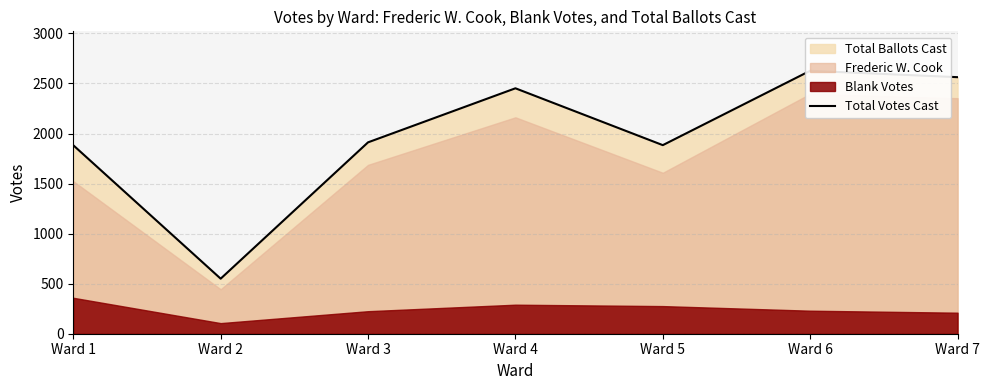

The chart shows a value of 1884 at Ward 5. True or false?

True